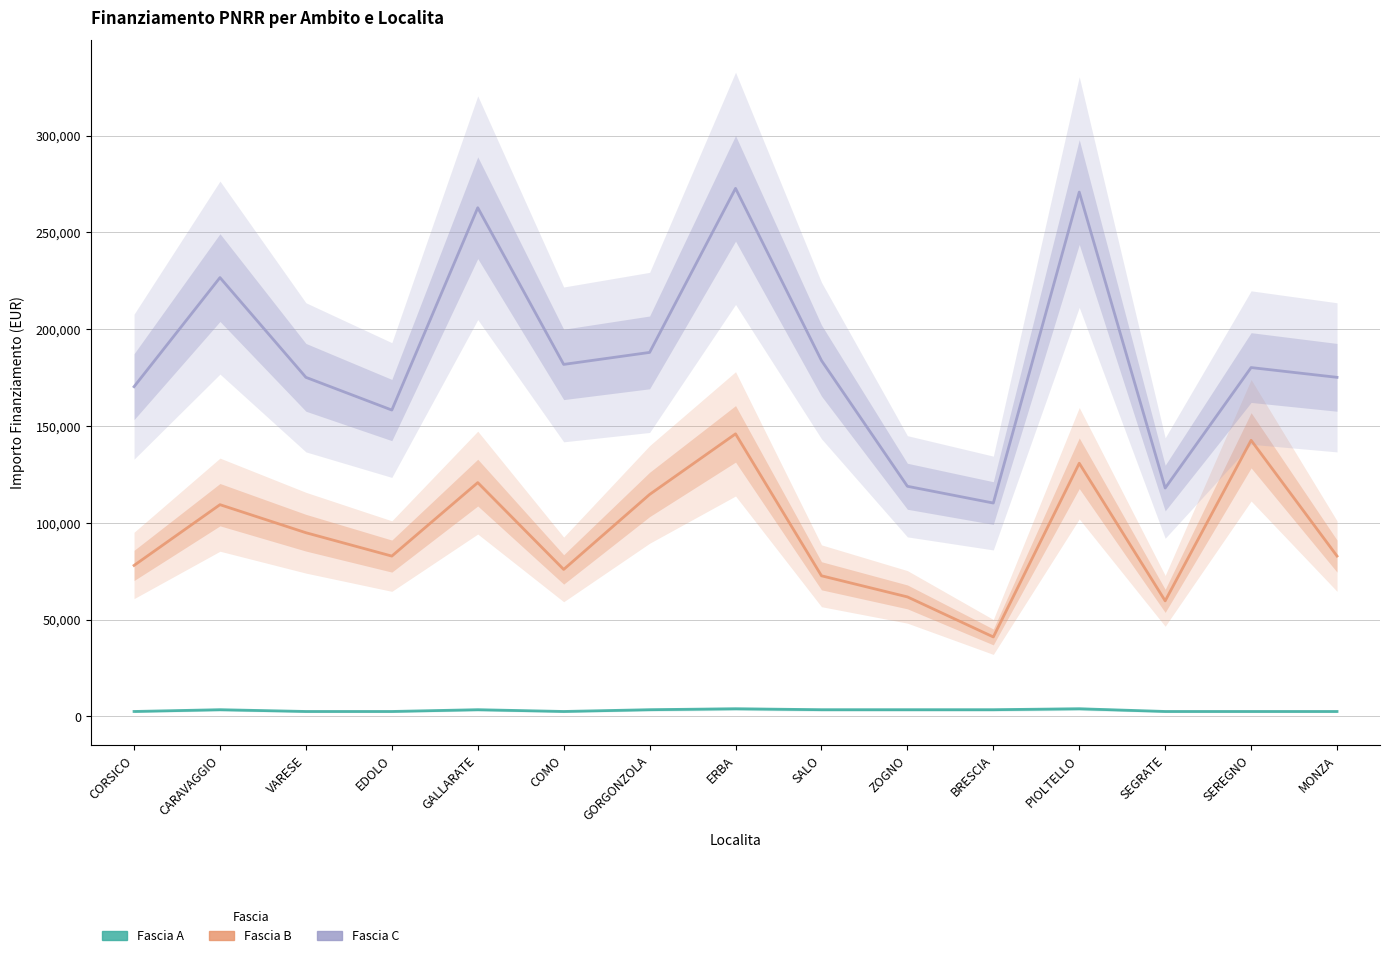

Is this an area chart (filled region under the line)?

No